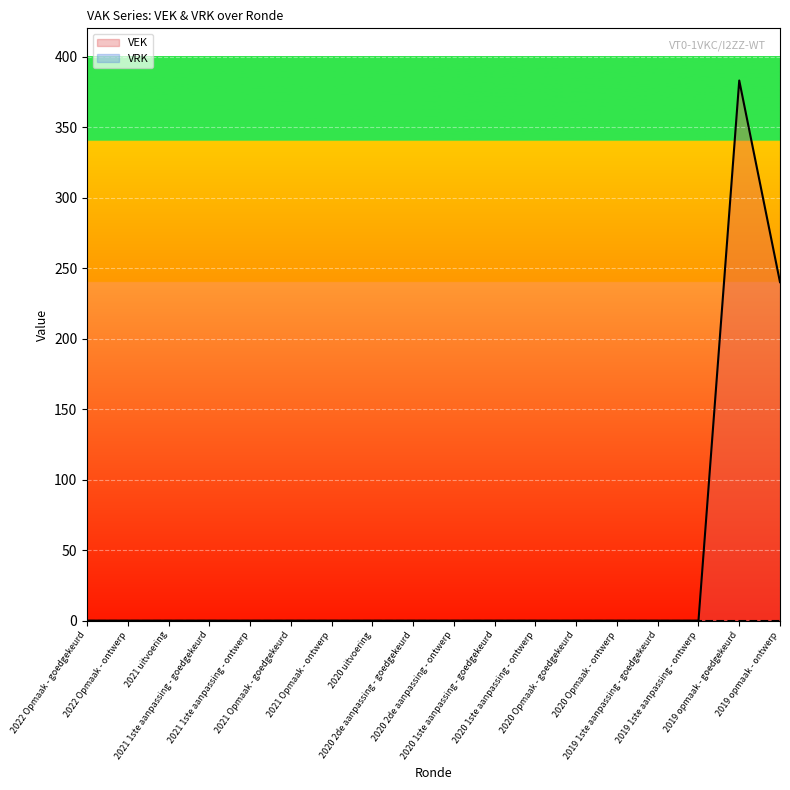

Rank the categories by value from lowest to highest.

2022 Opmaak - goedgekeurd, 2022 Opmaak - ontwerp, 2021 uitvoering, 2021 1ste aanpassing - goedgekeurd, 2021 1ste aanpassing - ontwerp, 2021 Opmaak - goedgekeurd, 2021 Opmaak - ontwerp, 2020 uitvoering, 2020 2de aanpassing - goedgekeurd, 2020 2de aanpassing - ontwerp, 2020 1ste aanpassing - goedgekeurd, 2020 1ste aanpassing - ontwerp, 2020 Opmaak - goedgekeurd, 2020 Opmaak - ontwerp, 2019 1ste aanpassing - goedgekeurd, 2019 1ste aanpassing - ontwerp, 2019 opmaak - ontwerp, 2019 opmaak - goedgekeurd